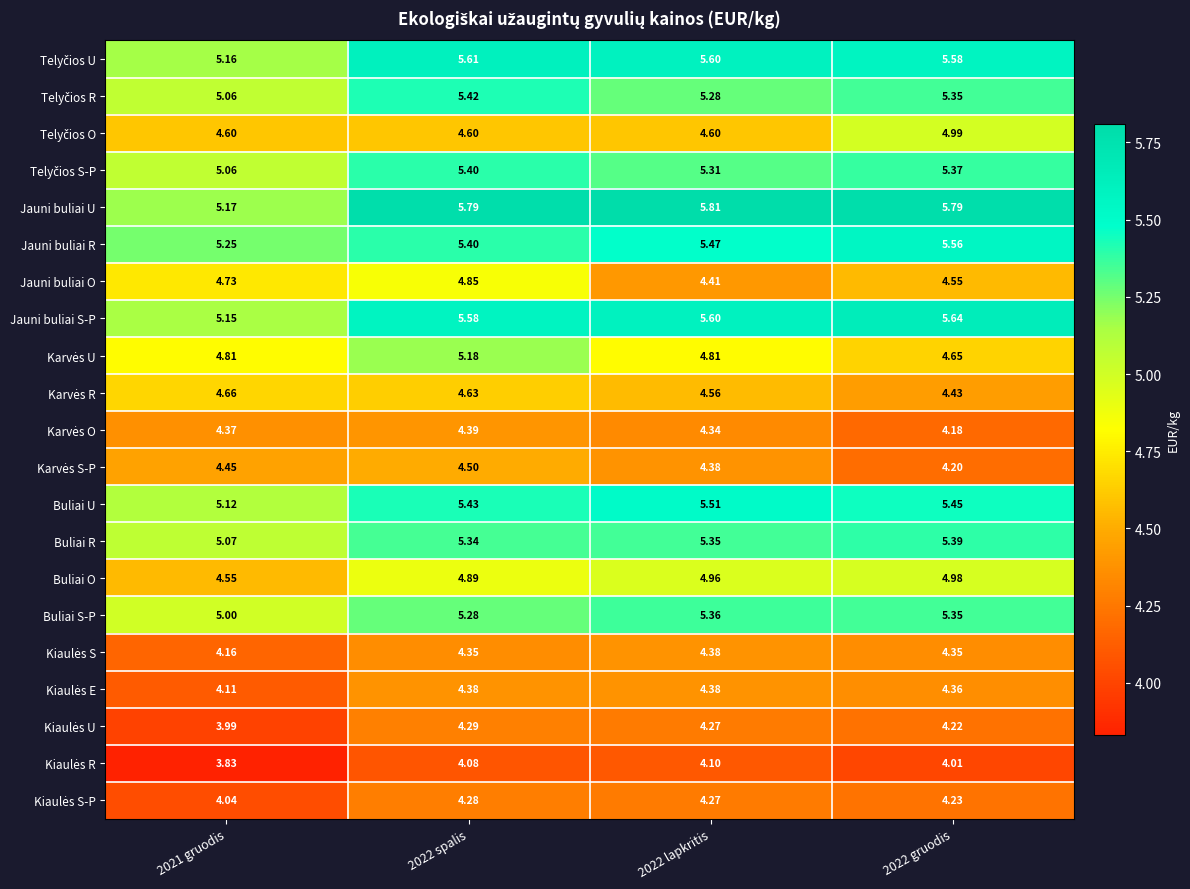

Which series changed the most between 2021 gruodis and 2022 lapkritis?

Jauni buliai U